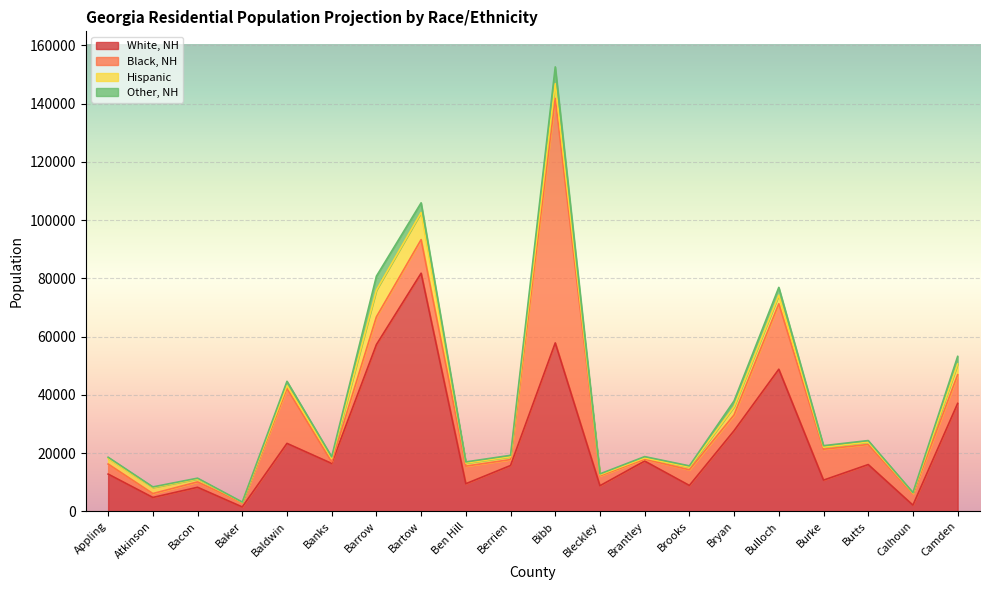

True or false: White, NH has a value of 12787 at Appling.

True